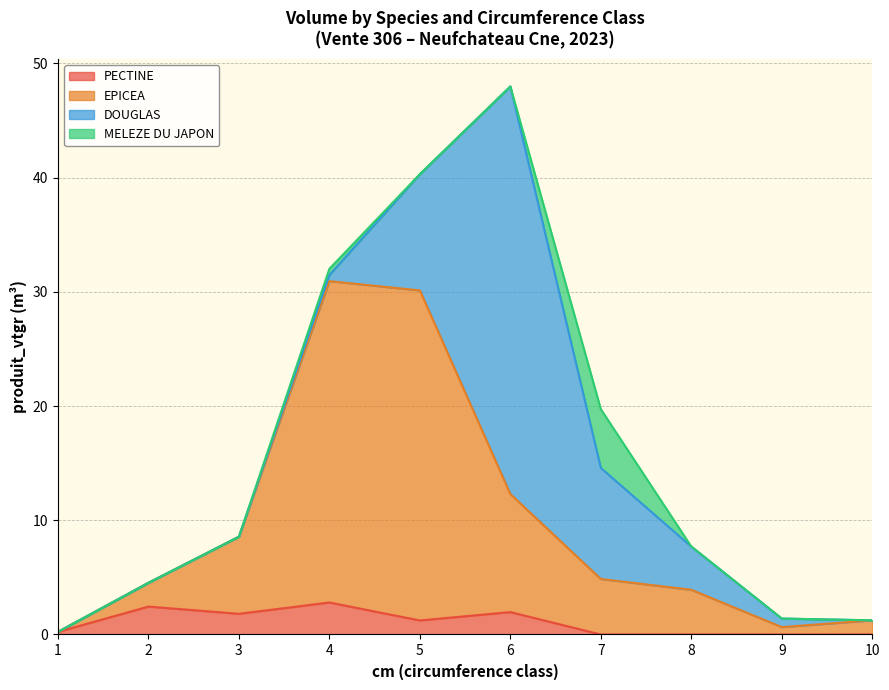

The PECTINE series shows 2.8 at 4. True or false?

True